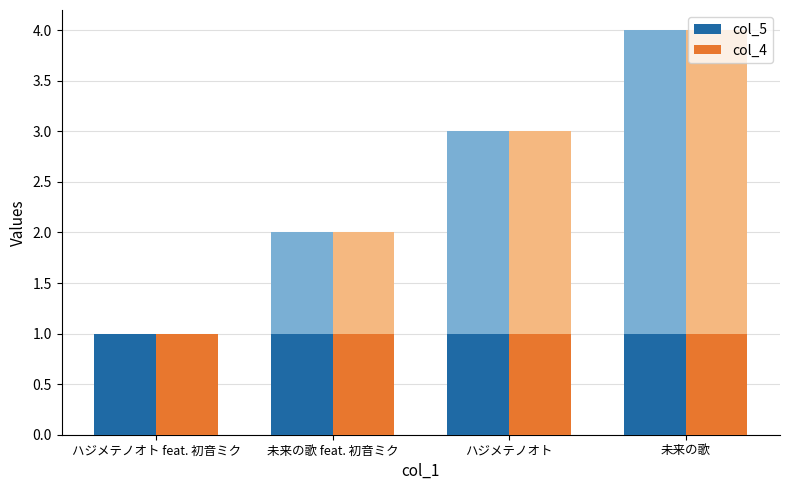

Are the bars grouped side by side (vs. stacked)?

No